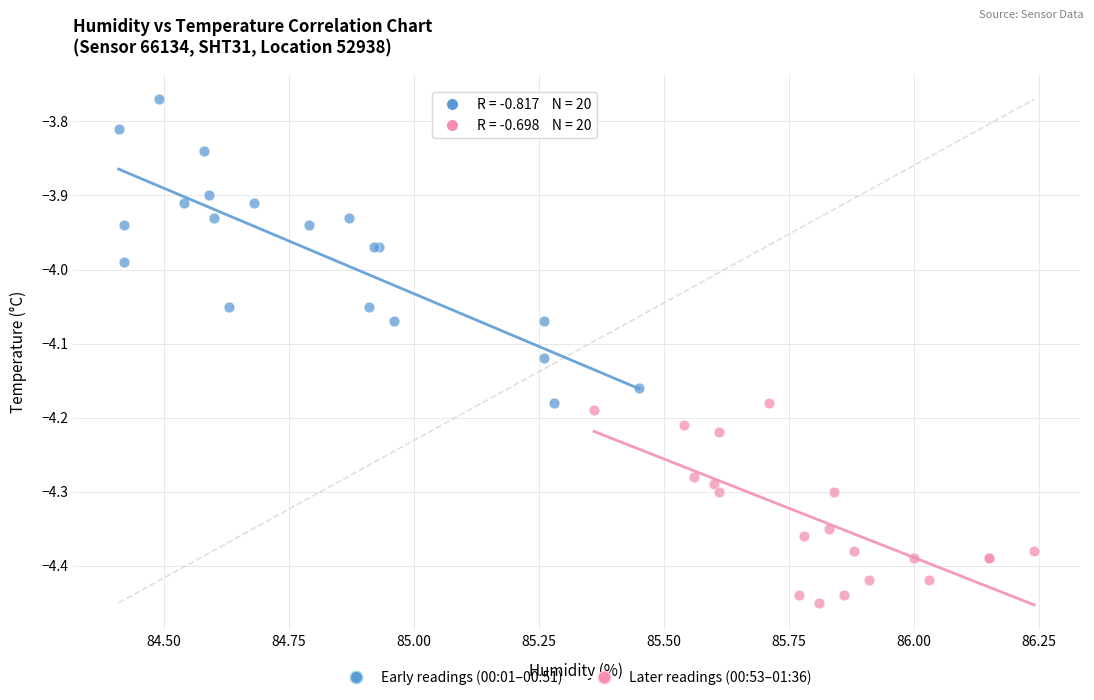

Which series contains the highest Y value?

Early readings (00:01–00:51)